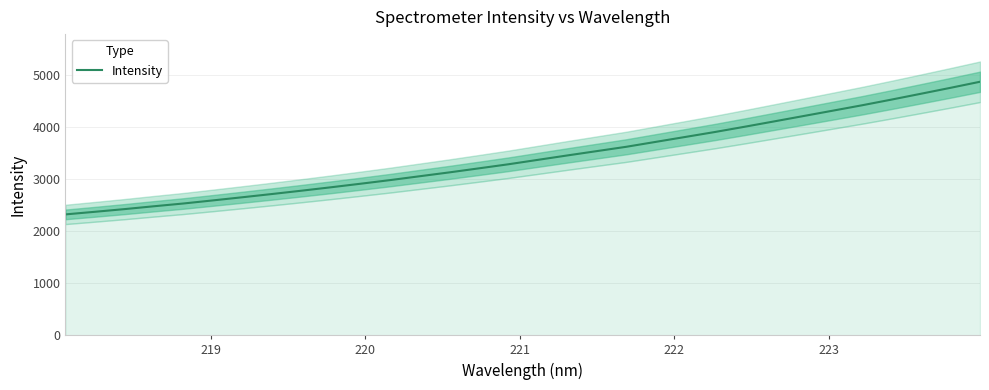

Count the number of data series in this chart.

1